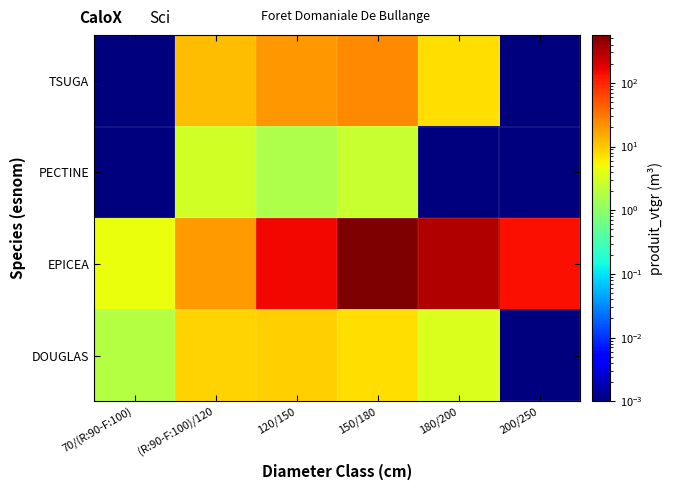

How many series are shown in this chart?

4